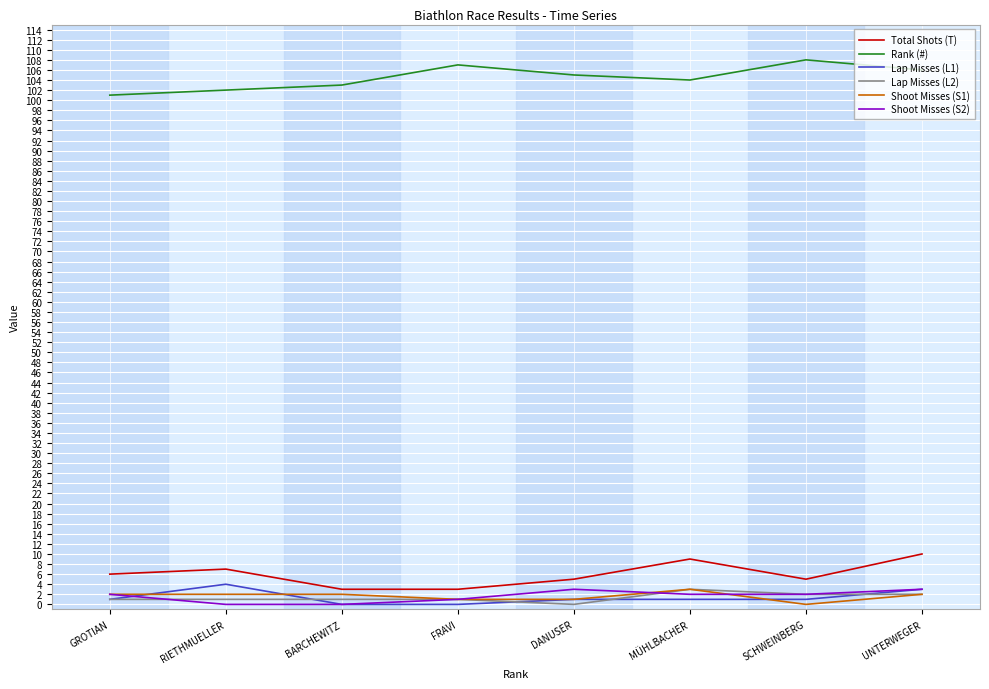

Between RIETHMUELLER and UNTERWEGER, which series saw the biggest shift?

Rank (#)